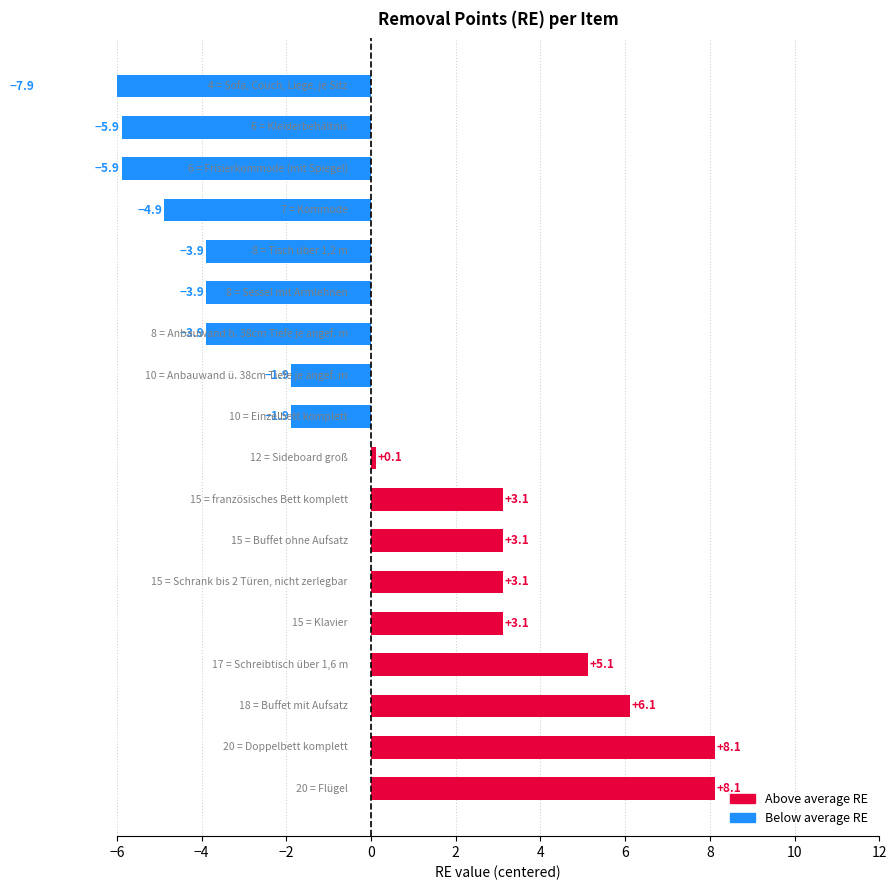

Does the chart contain stacked bars?

No